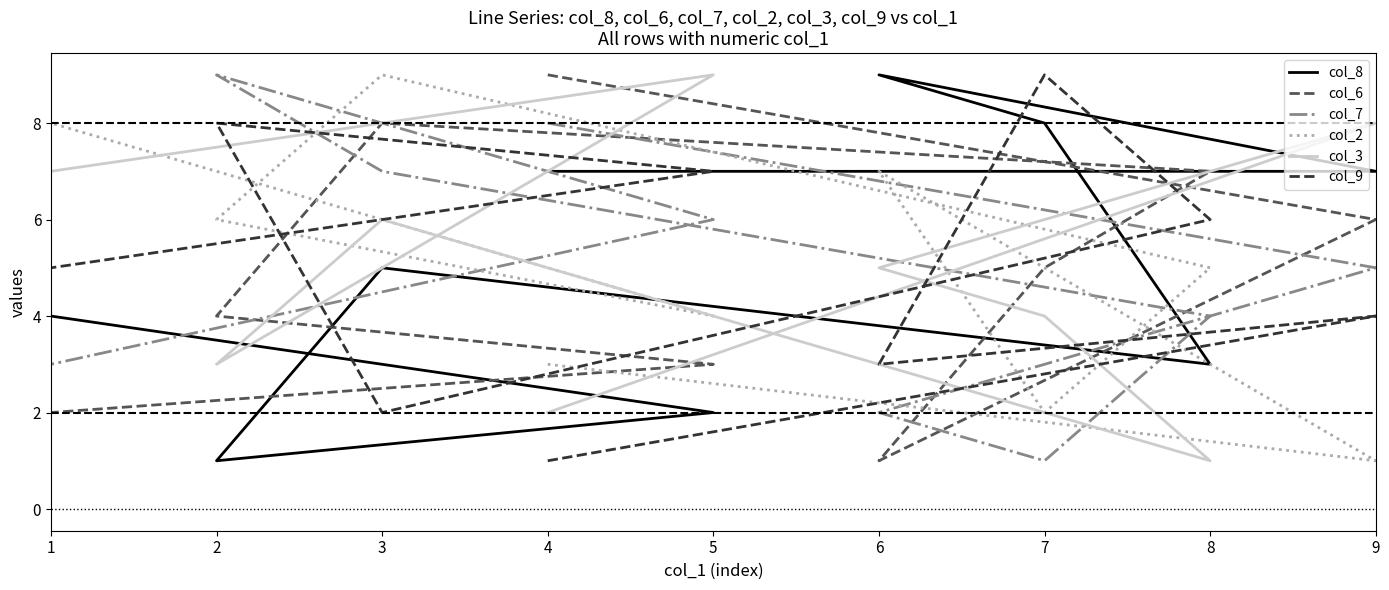

Where do col_2 and col_3 first cross each other?

4 and 9